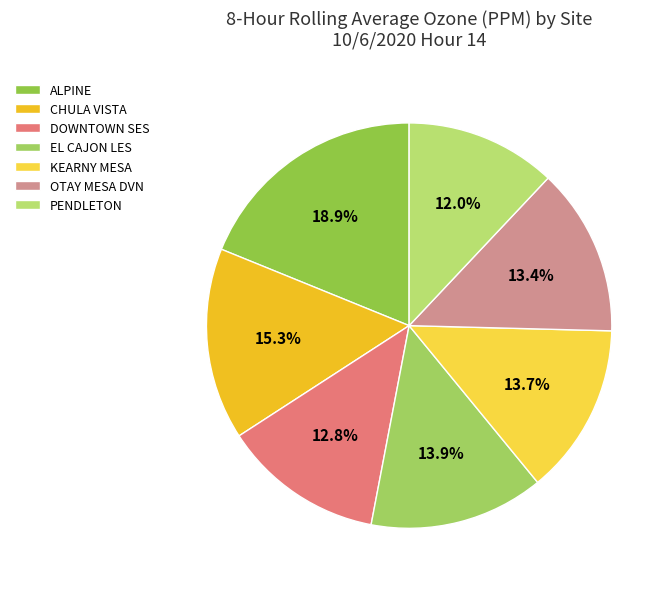

What portion of the pie excludes OTAY MESA DVN?

86.6%